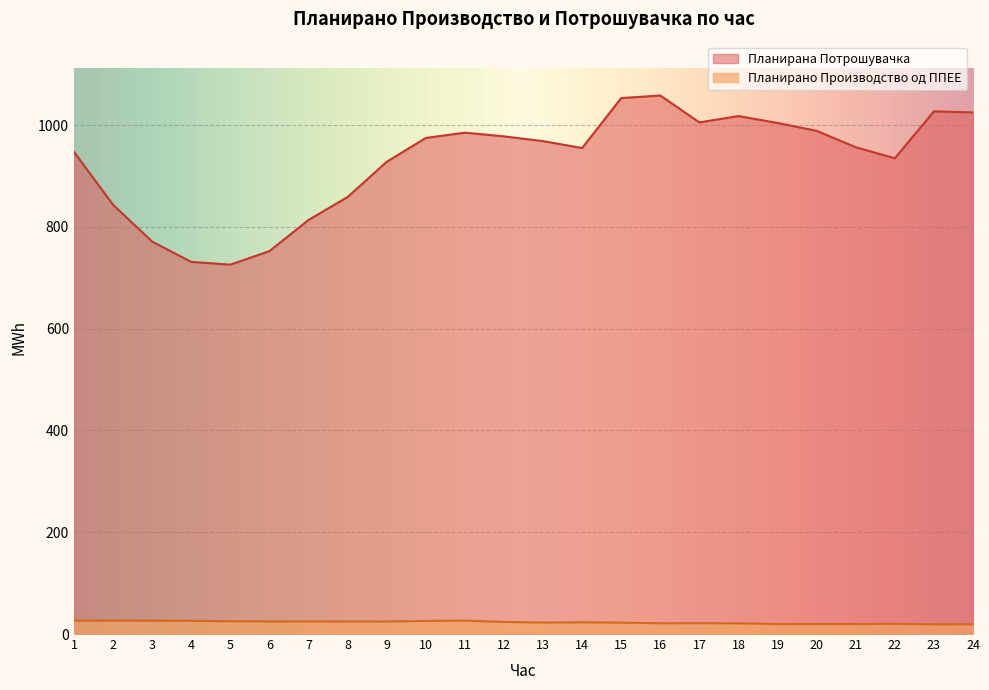

Which label corresponds to the smallest value in the chart?

24